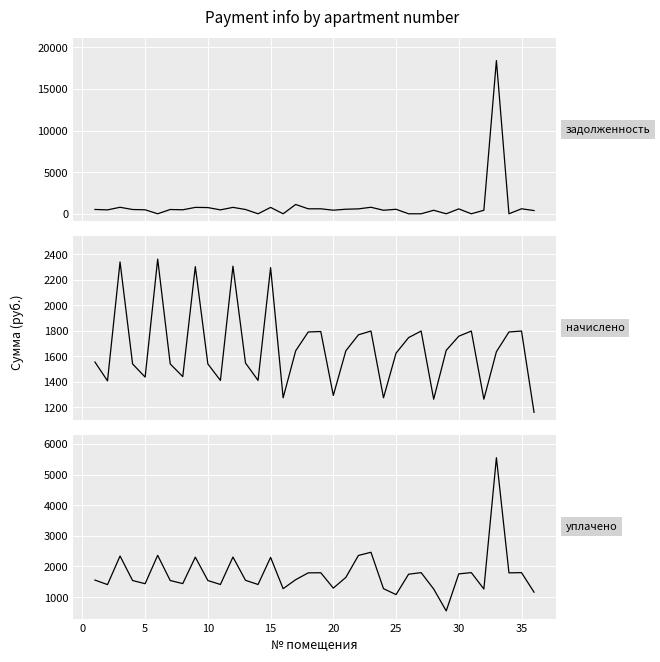

How many lines are shown in the chart?

3